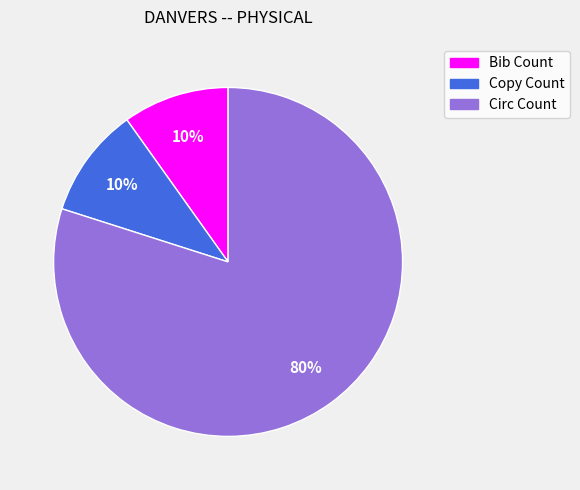

To the nearest percent, what percentage of the pie is Copy Count?

10%